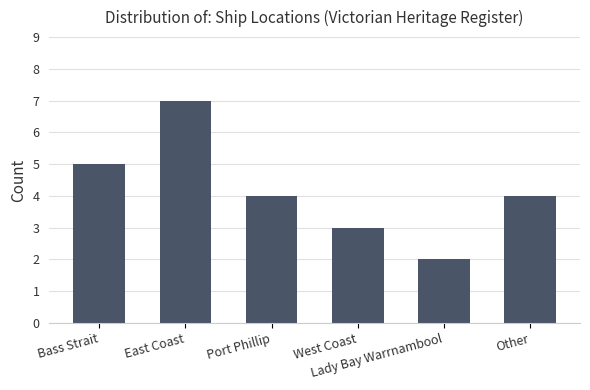

What is the difference between the values at Lady Bay Warrnambool and Bass Strait?

3